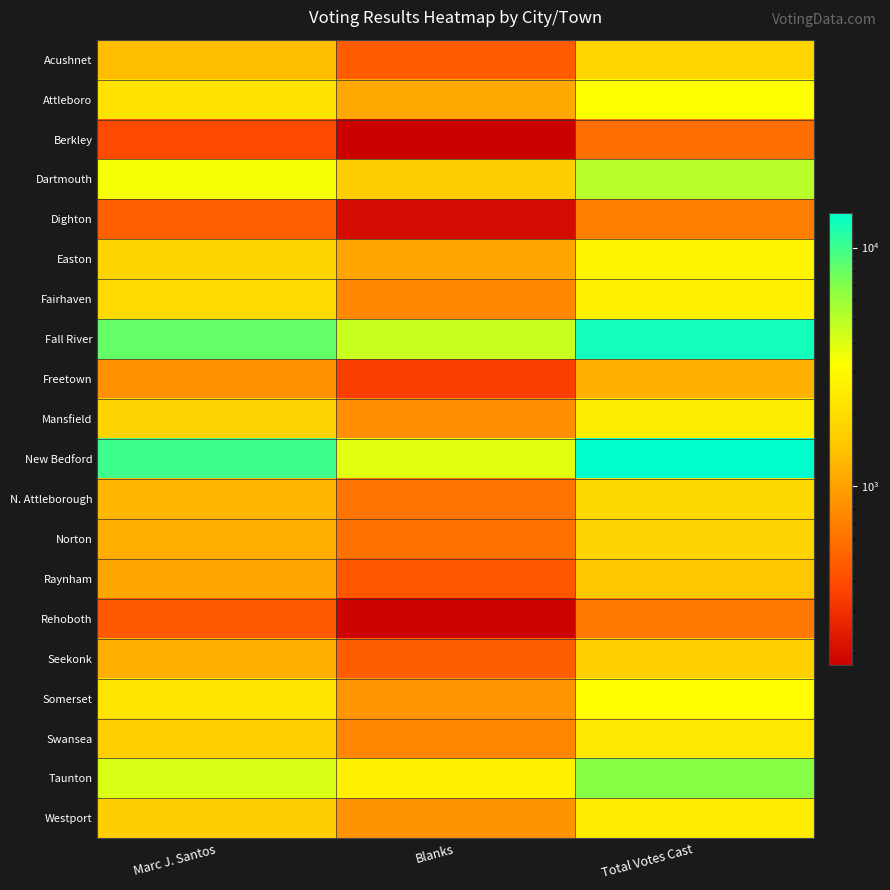

At which category is the sum across all series the highest?

Total Votes Cast